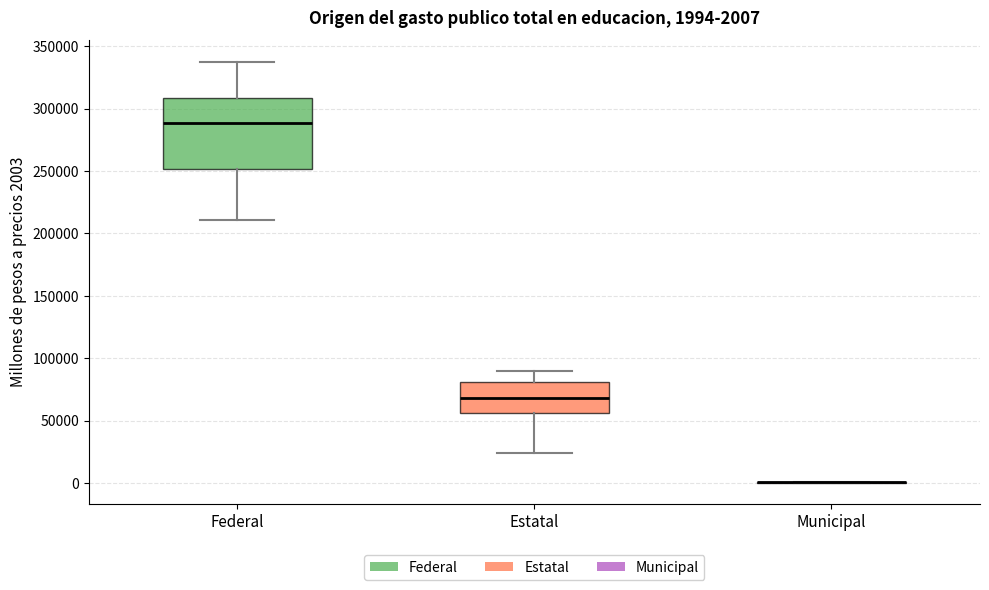

Comparing the boxes themselves (not the whiskers), which one is the tallest?

Federal